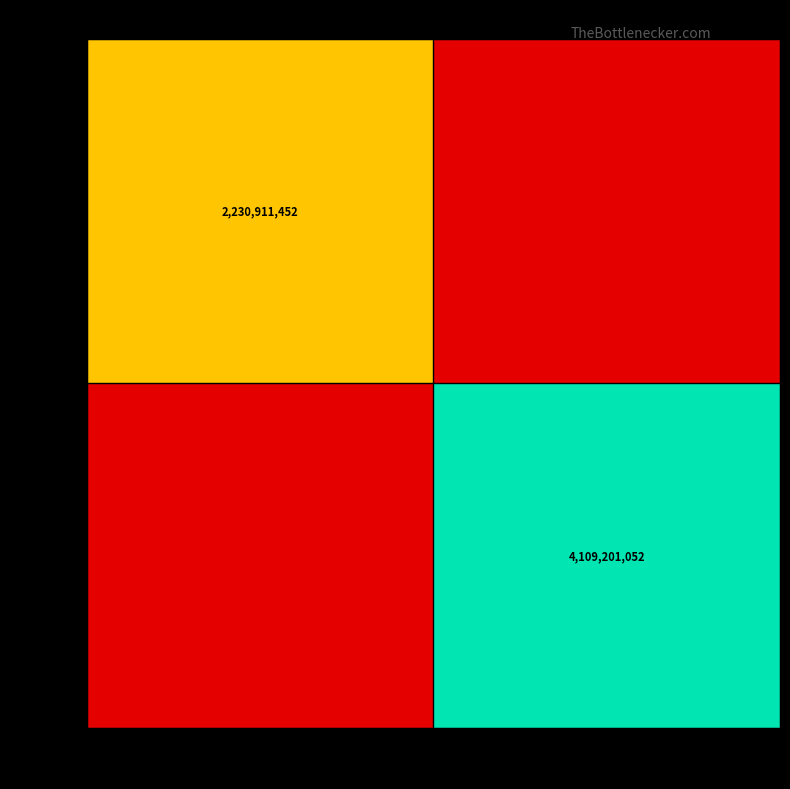

The 20104 series shows 2230911452 at 2806. True or false?

True